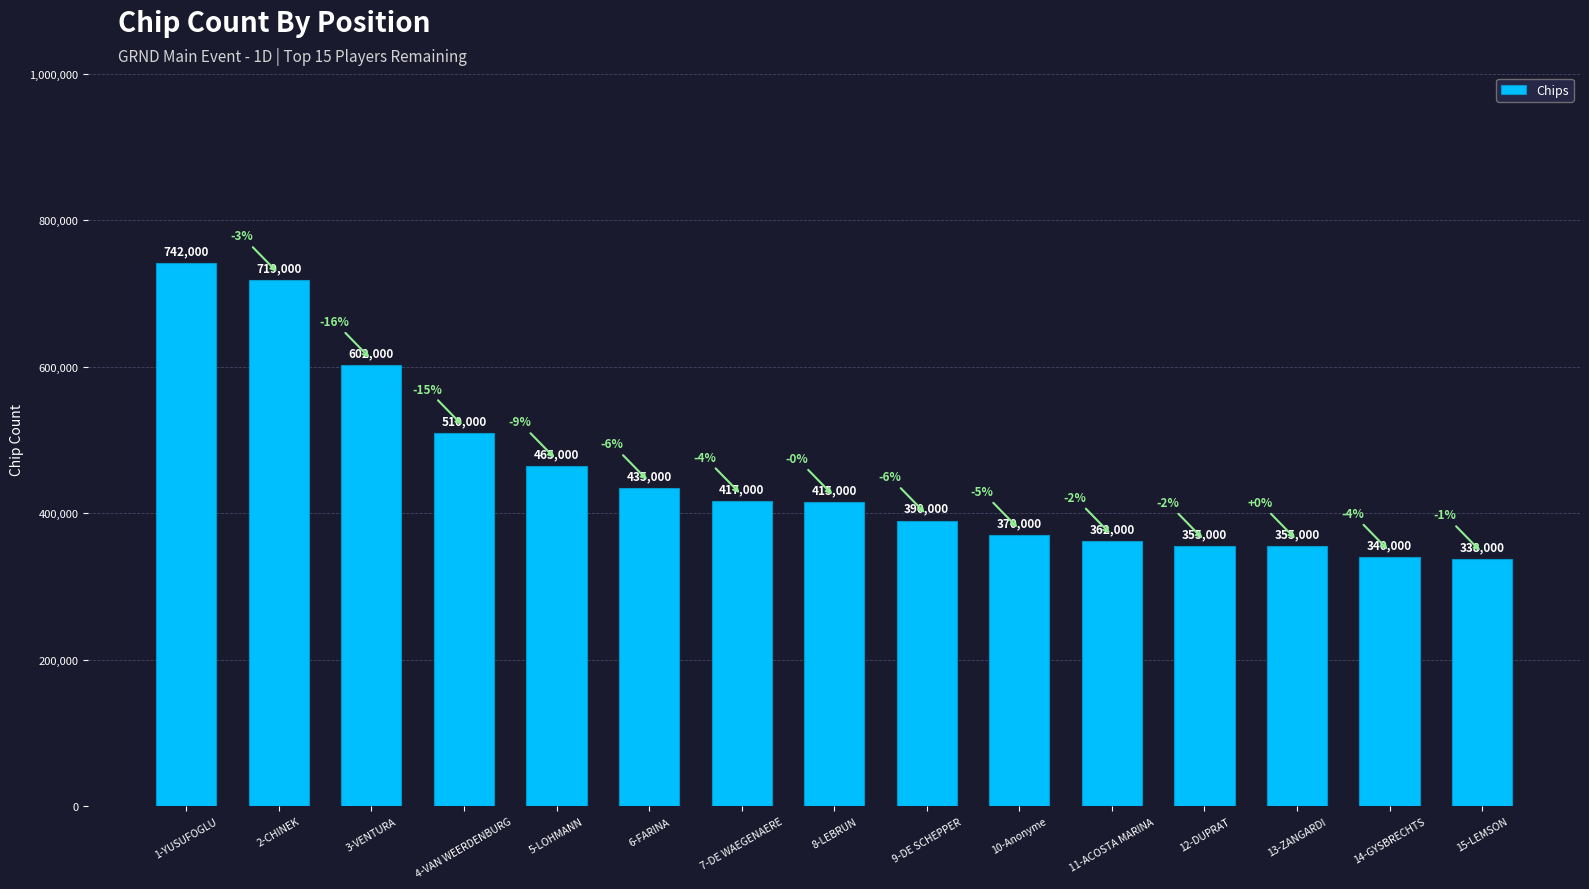

What position from the left is 2-CHINEK?

2